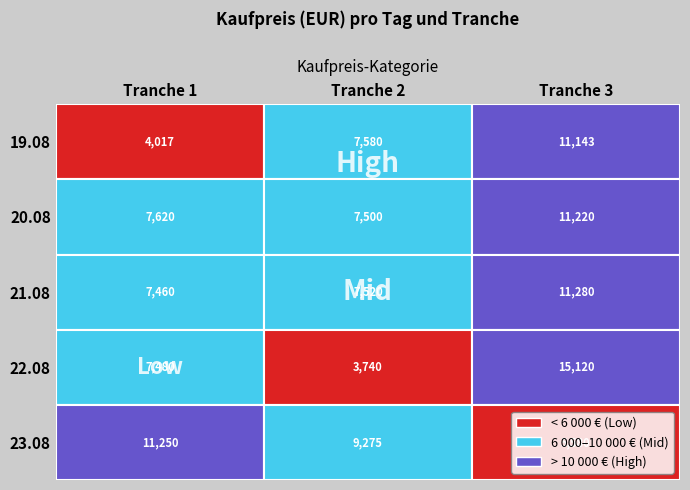

What is the greatest value displayed?

15120.0